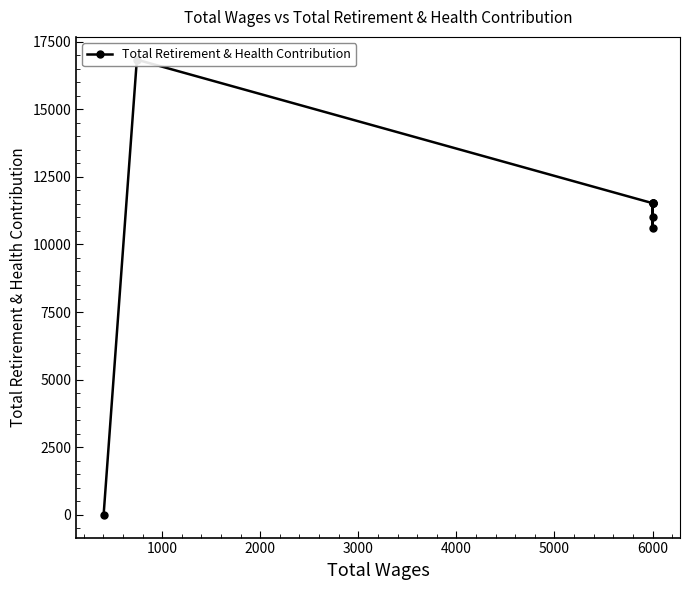

Count the number of values greater than 11526.

1